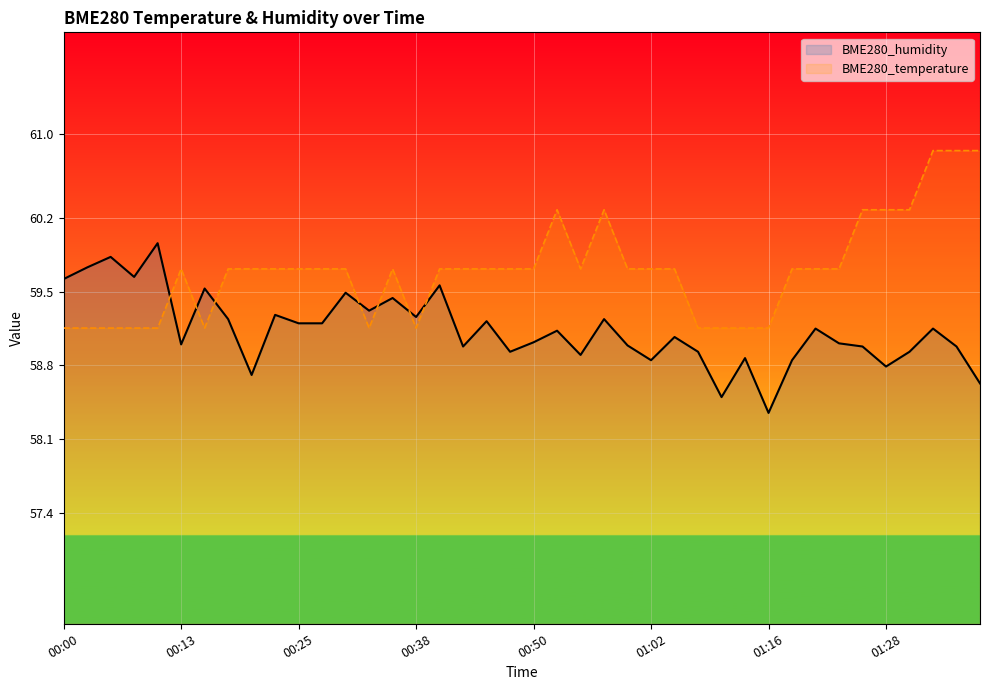

True or false: BME280_humidity has more than 0 points higher than both neighbors.

True